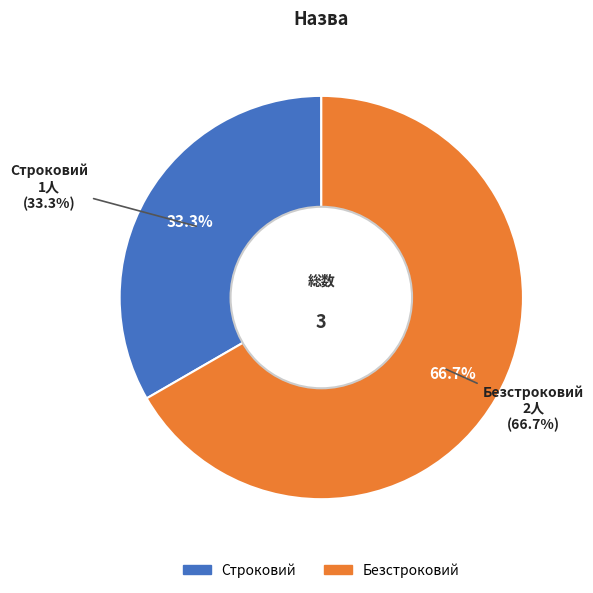

To the nearest percent, what is the difference between the largest and smallest slice percentages?

33%